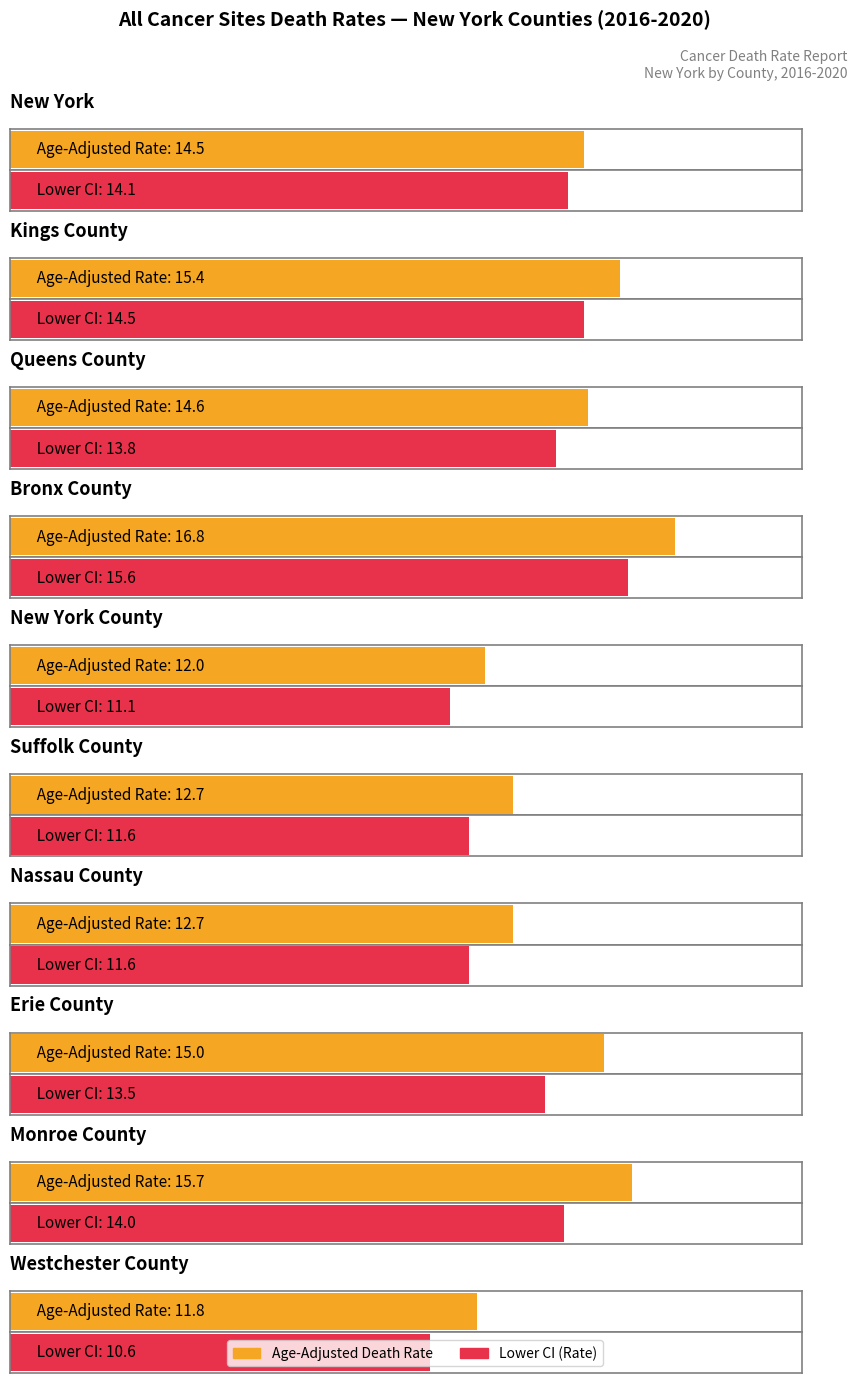

Where is Age-Adjusted Death Rate nearest to the value 14?

New York